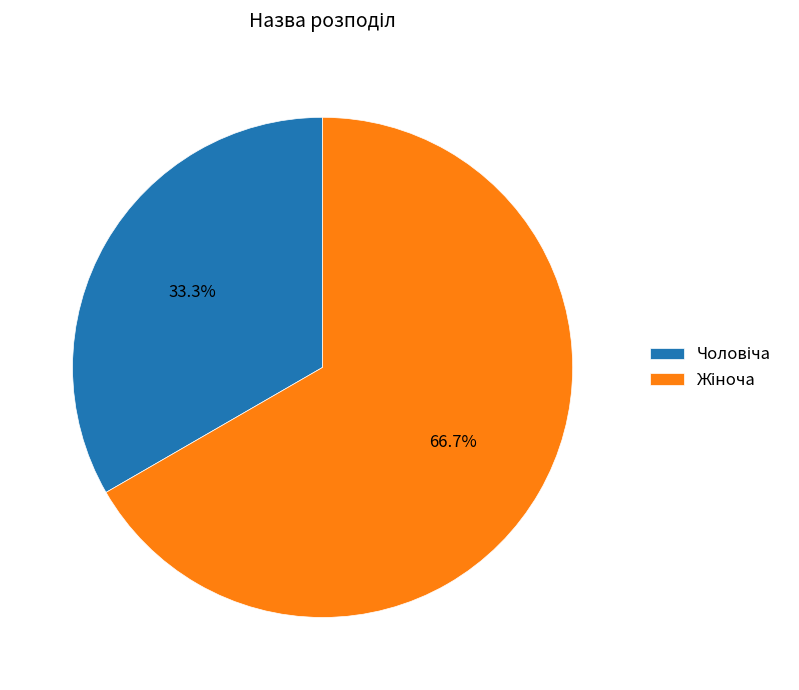

Does any single category account for the majority?

Yes